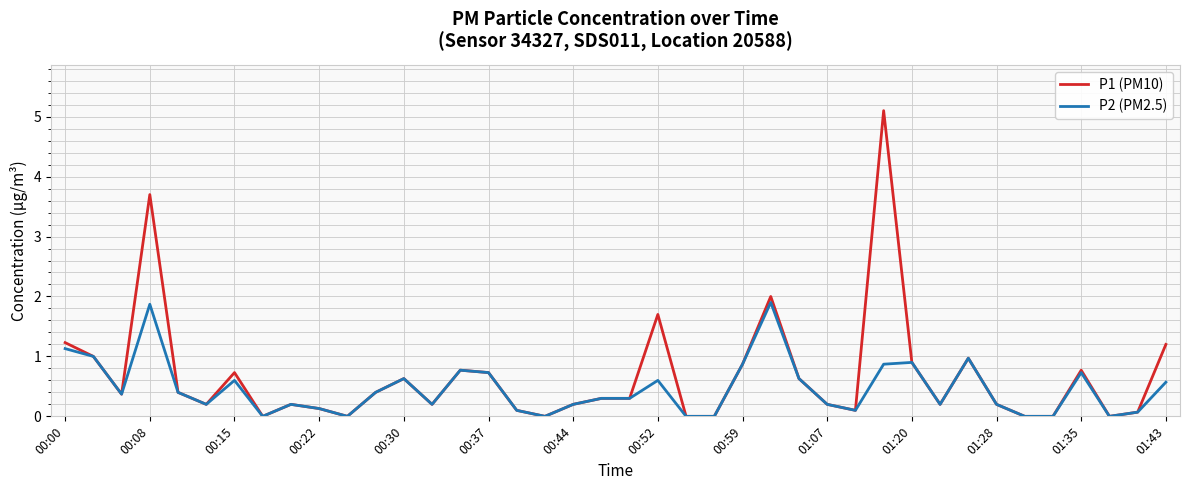

Rank the series by their maximum value, from lowest to highest.

P2 (PM2.5), P1 (PM10)